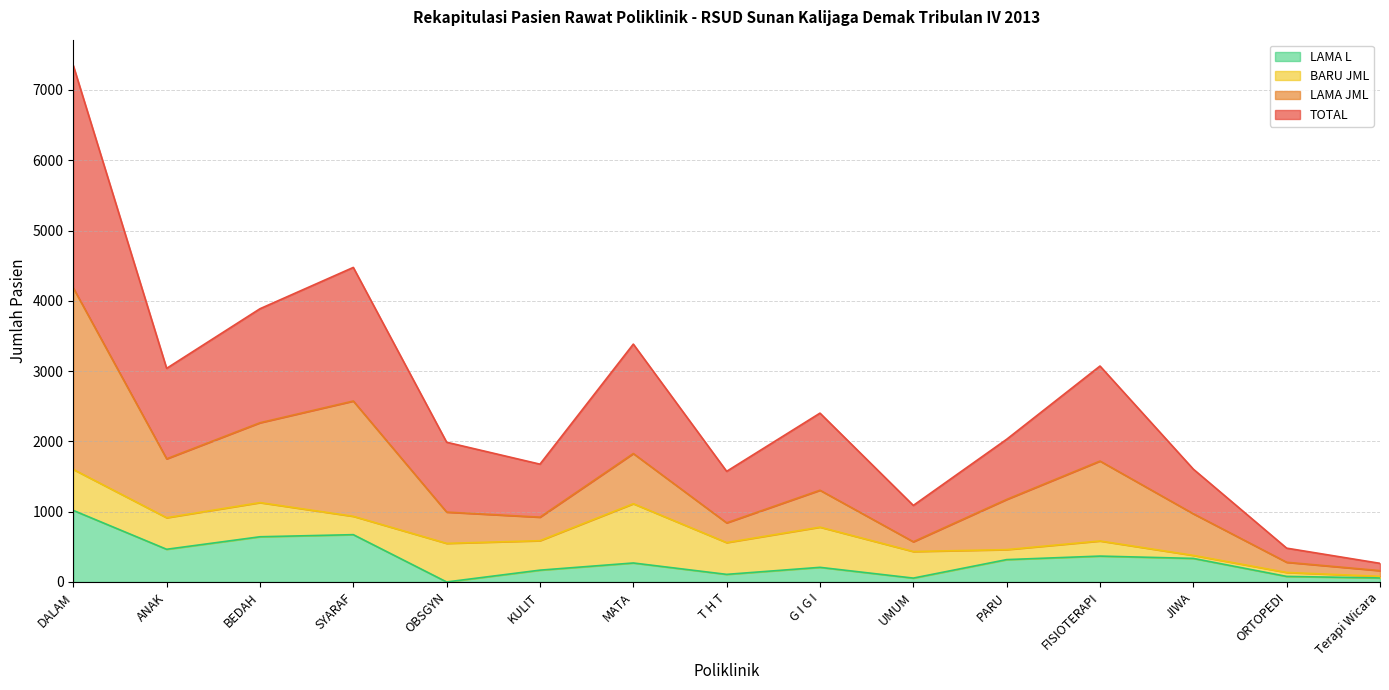

What is the highest value of the LAMA L series?

1018